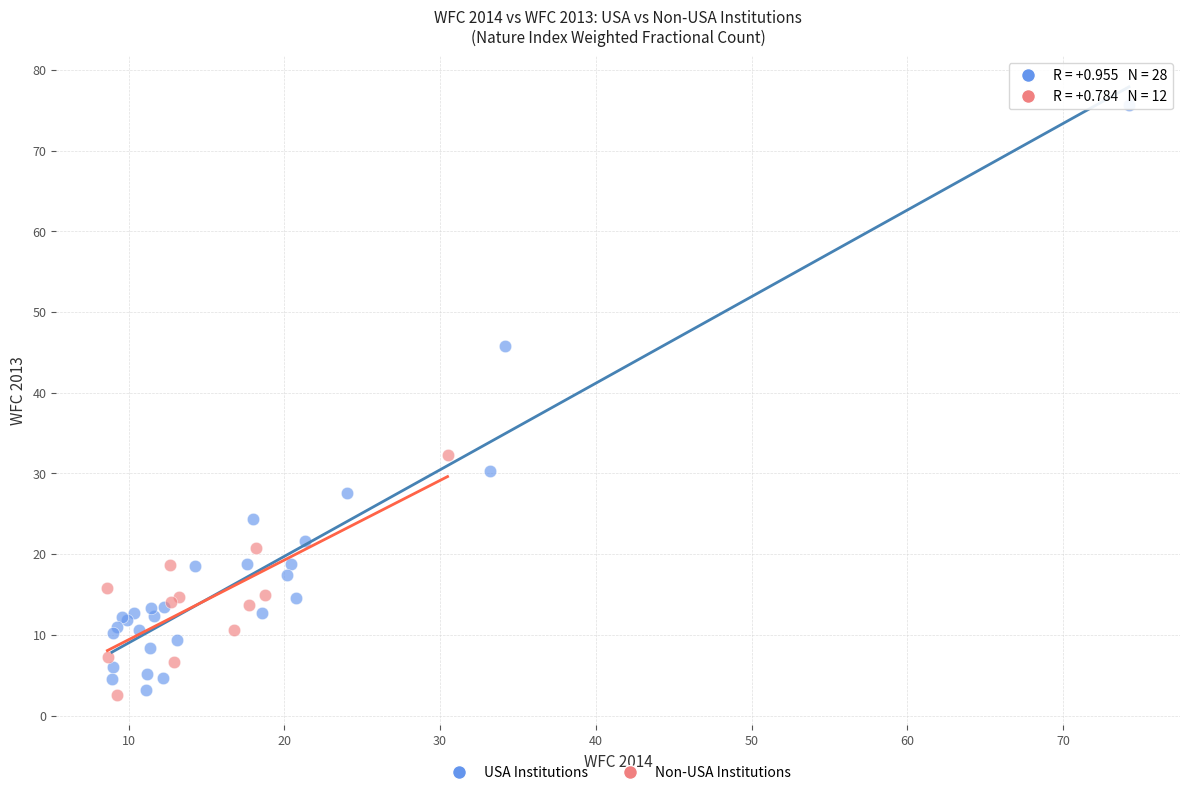

Which series reaches the maximum Y coordinate?

USA Institutions